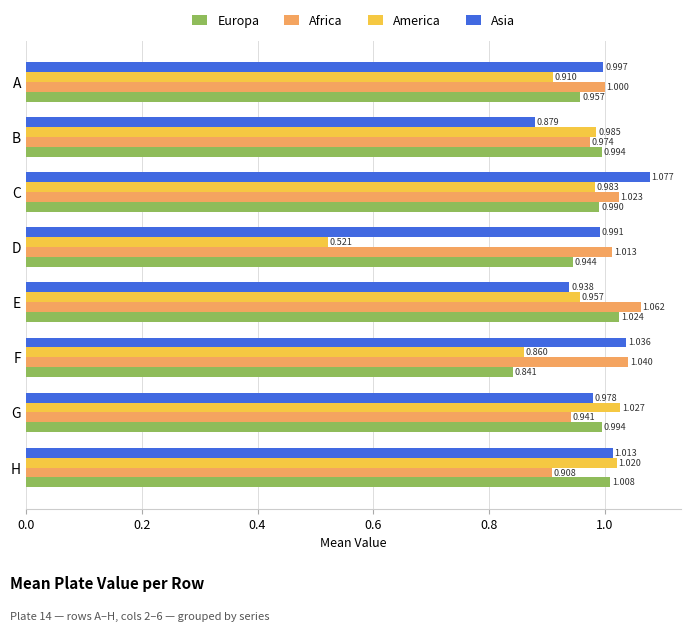

Where is Africa nearest to the value 0?

H